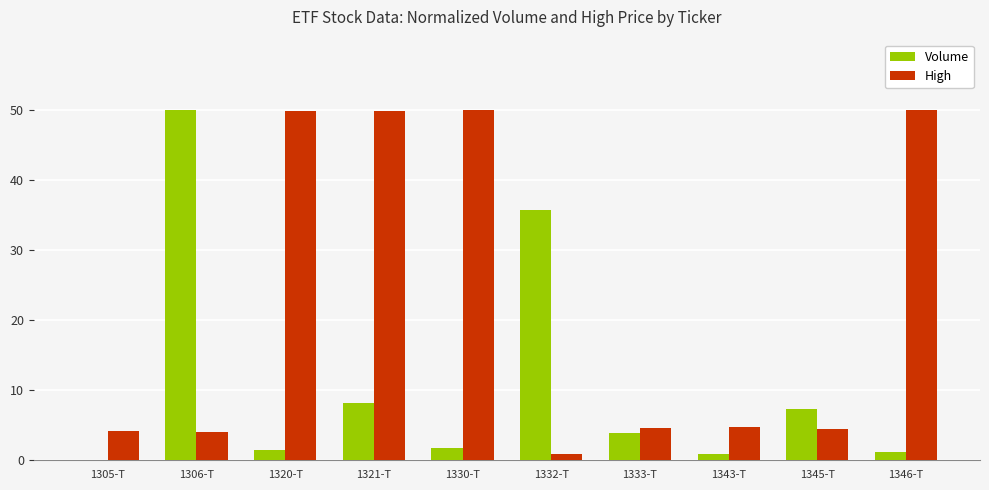

The Volume series shows 35.7 at 1332-T. True or false?

True